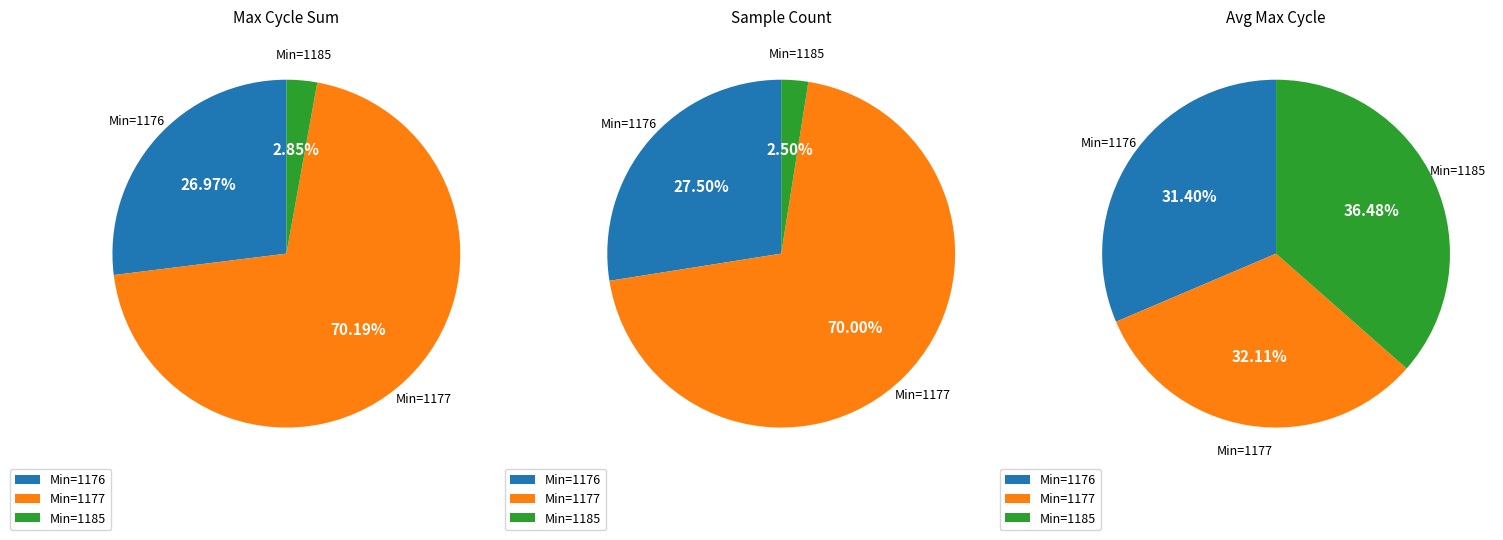

What portion of the pie excludes 75246?

97.5%